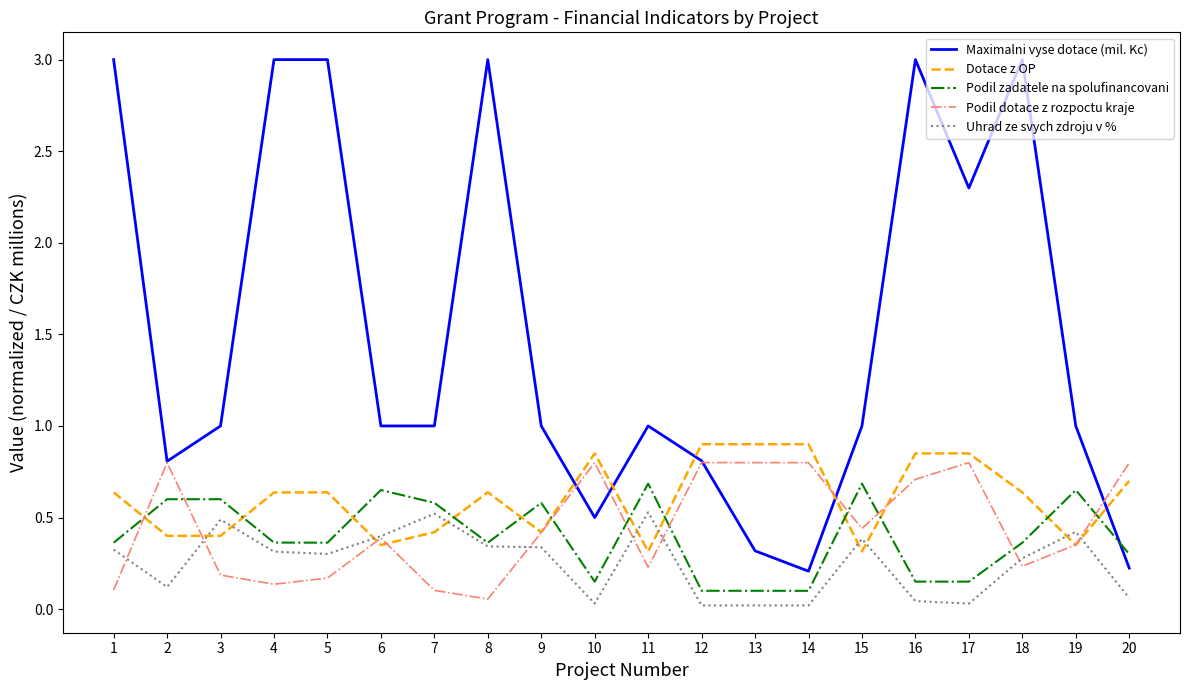

What is the highest value of the Dotace z OP series?

0.9